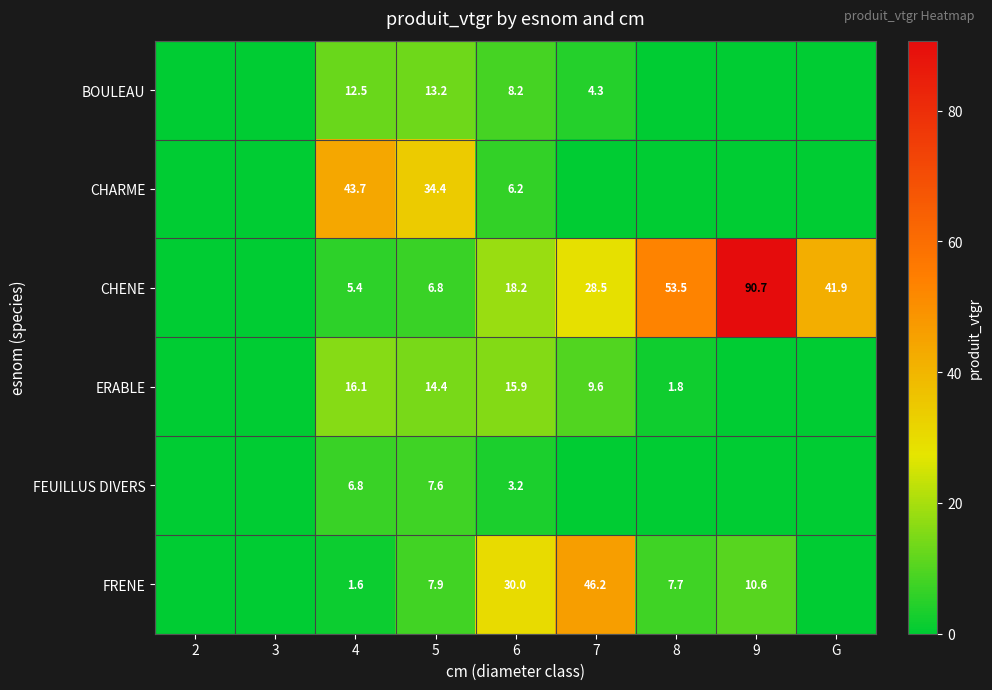

What is the greatest value displayed?

90.7